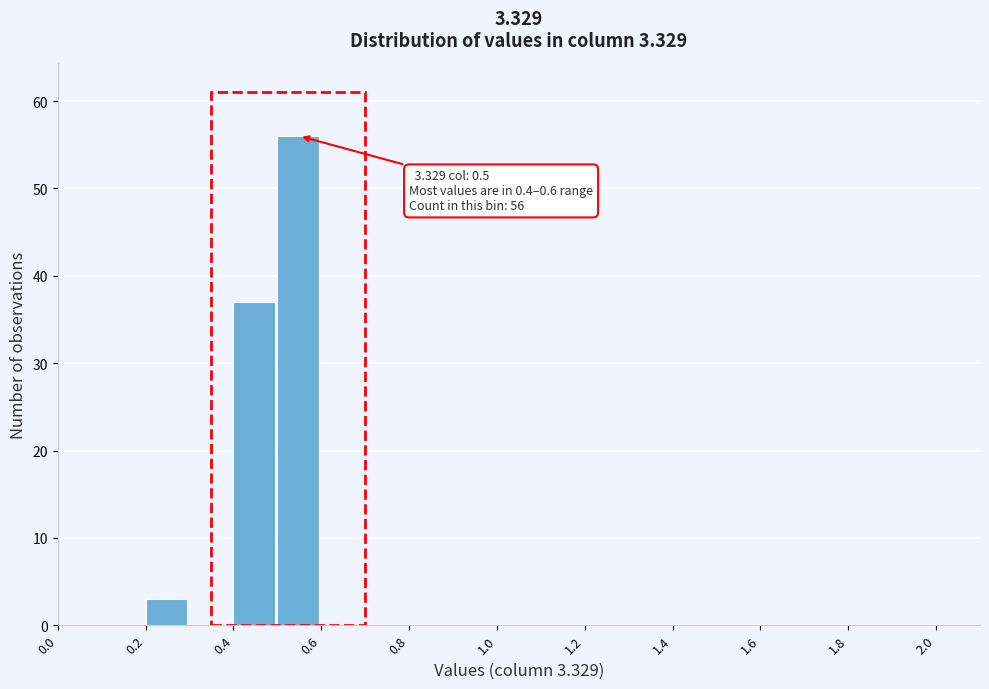

Over which range of the x-axis is the bar tallest?

0.5 to 0.6